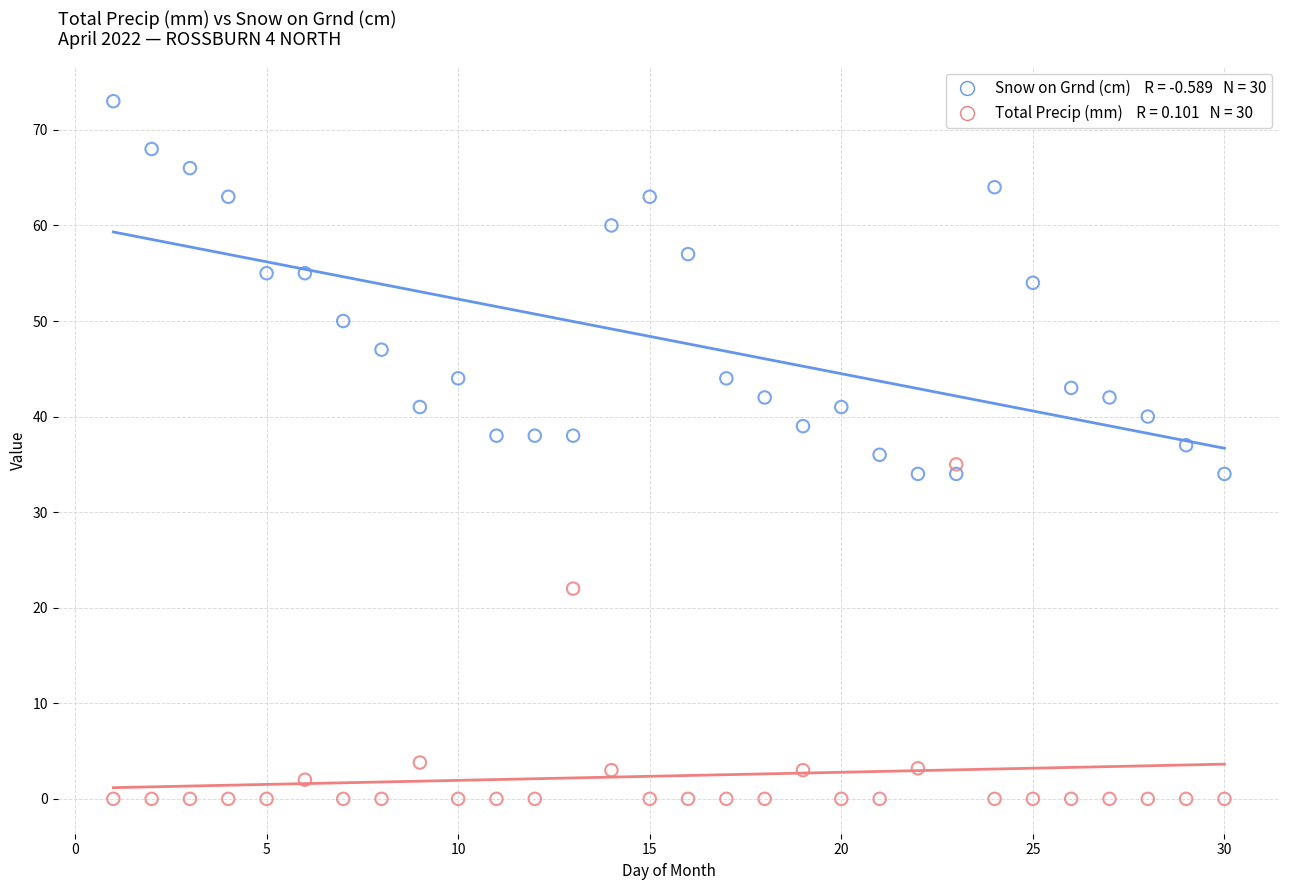

Across all data points, what is the range of Y values (max minus min)?

73.0